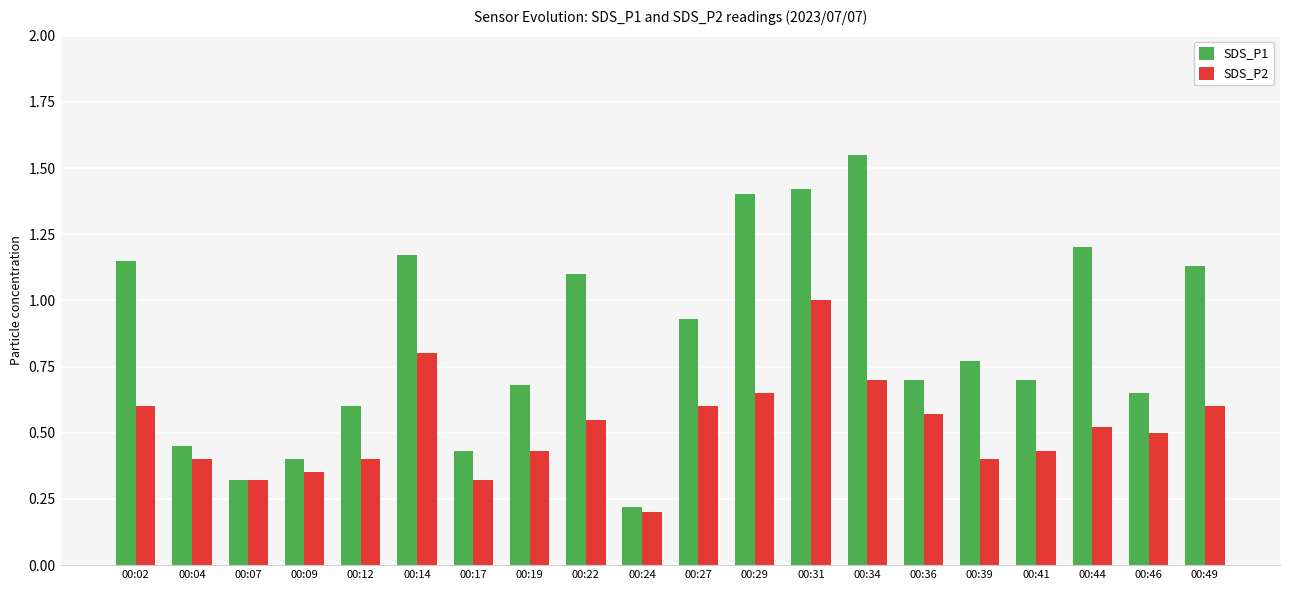

The SDS_P2 series shows 0.7 at 00:44. True or false?

False